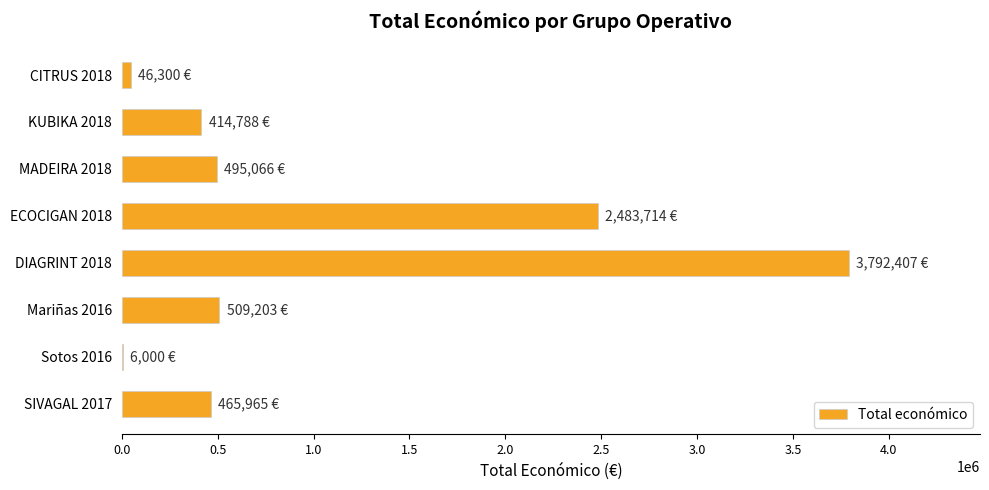

Is it true that the value at ECOCIGAN 2018 is 703626?

False